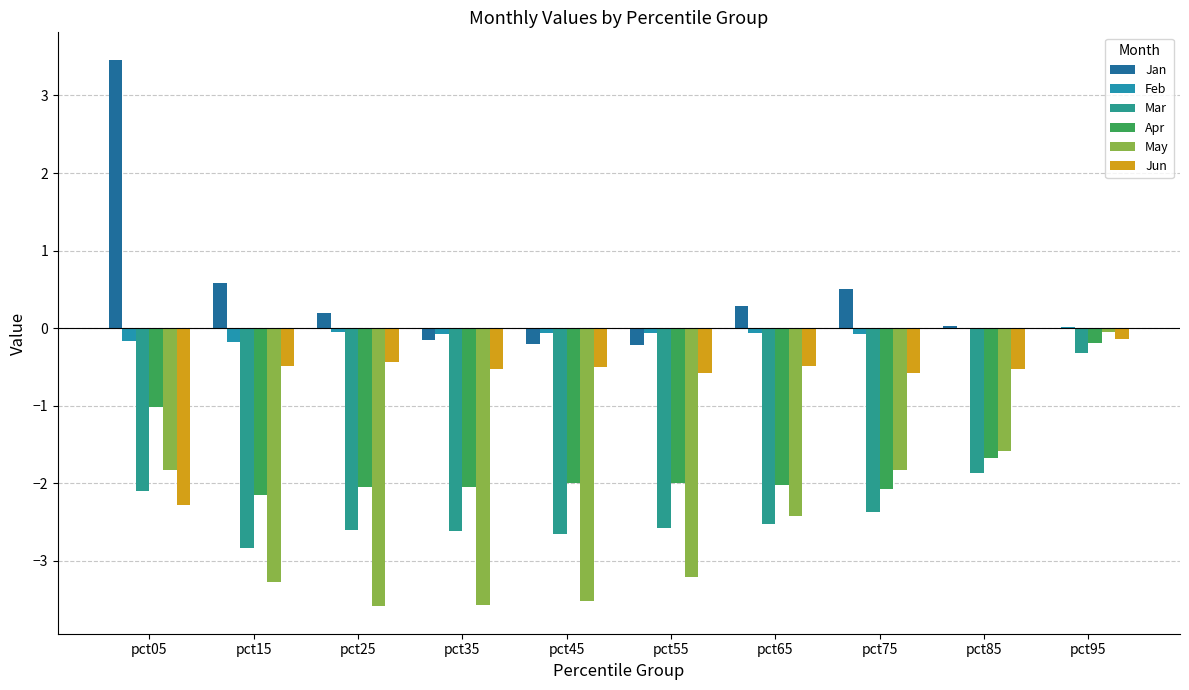

The May series shows -6.0 at pct45. True or false?

False